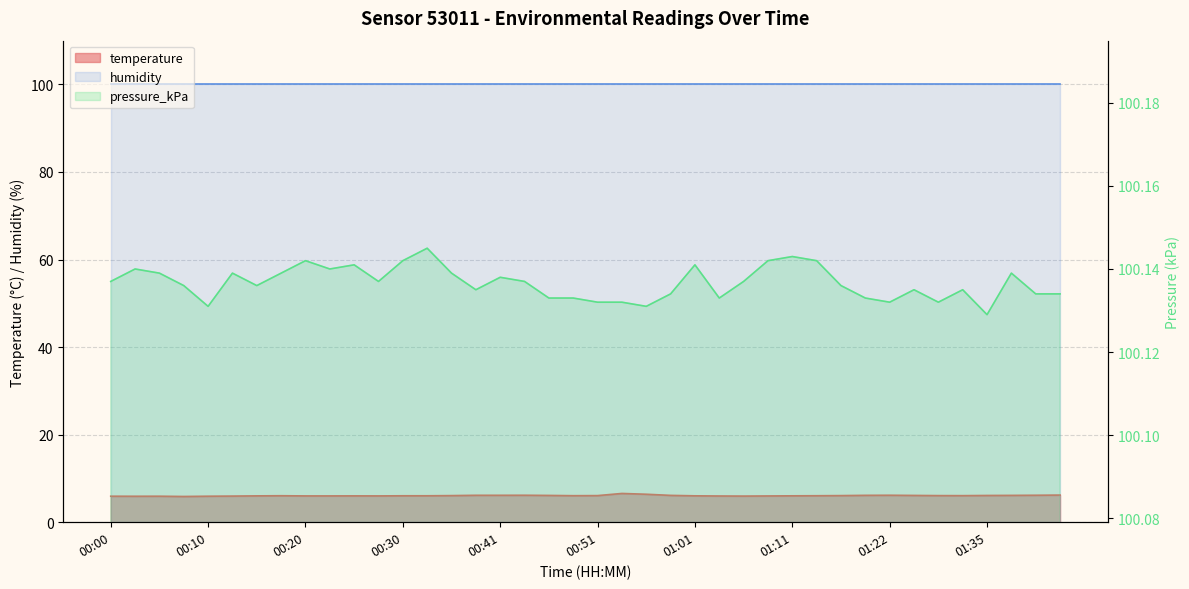

How many distinct data groups are displayed?

2